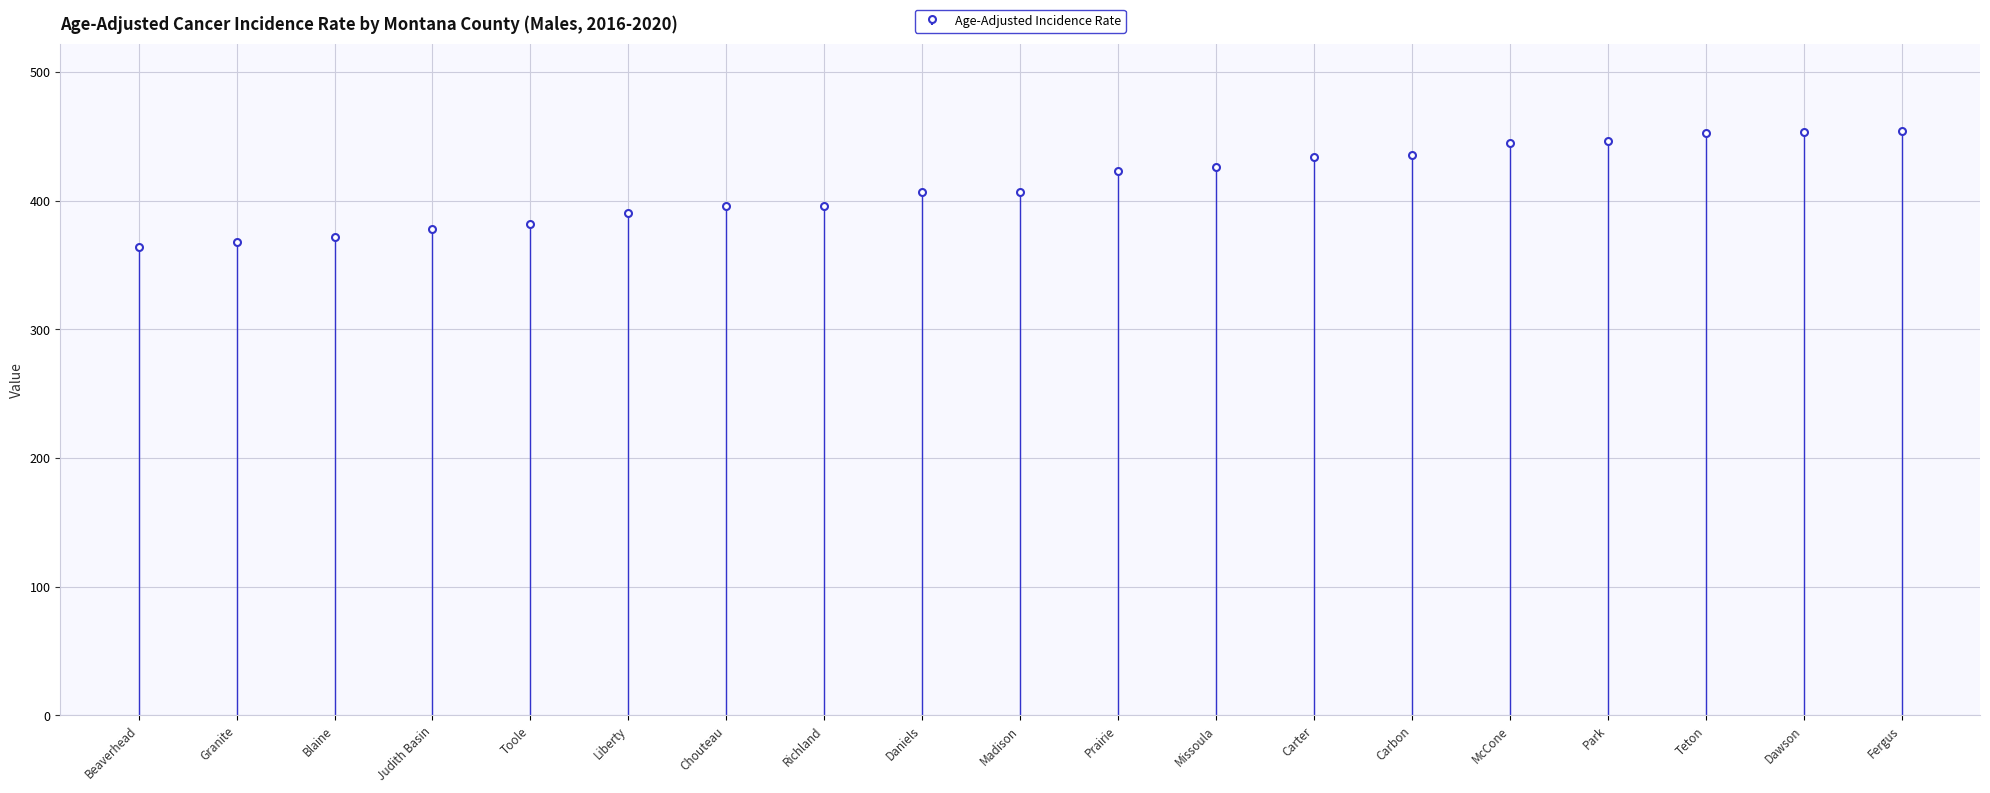

Reading right to left, extract all data points from this chart.

453.9	453.5	452.4	446.4	444.8	435.1	434.0	426.4	423.1	407.0	406.9	395.8	395.7	390.1	381.6	377.6	371.6	368.1	363.9